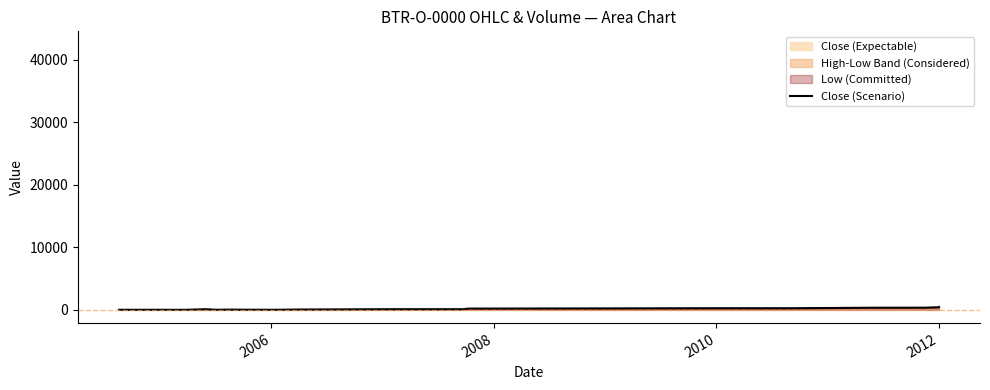

What is the difference between the maximum and second lowest values?

453